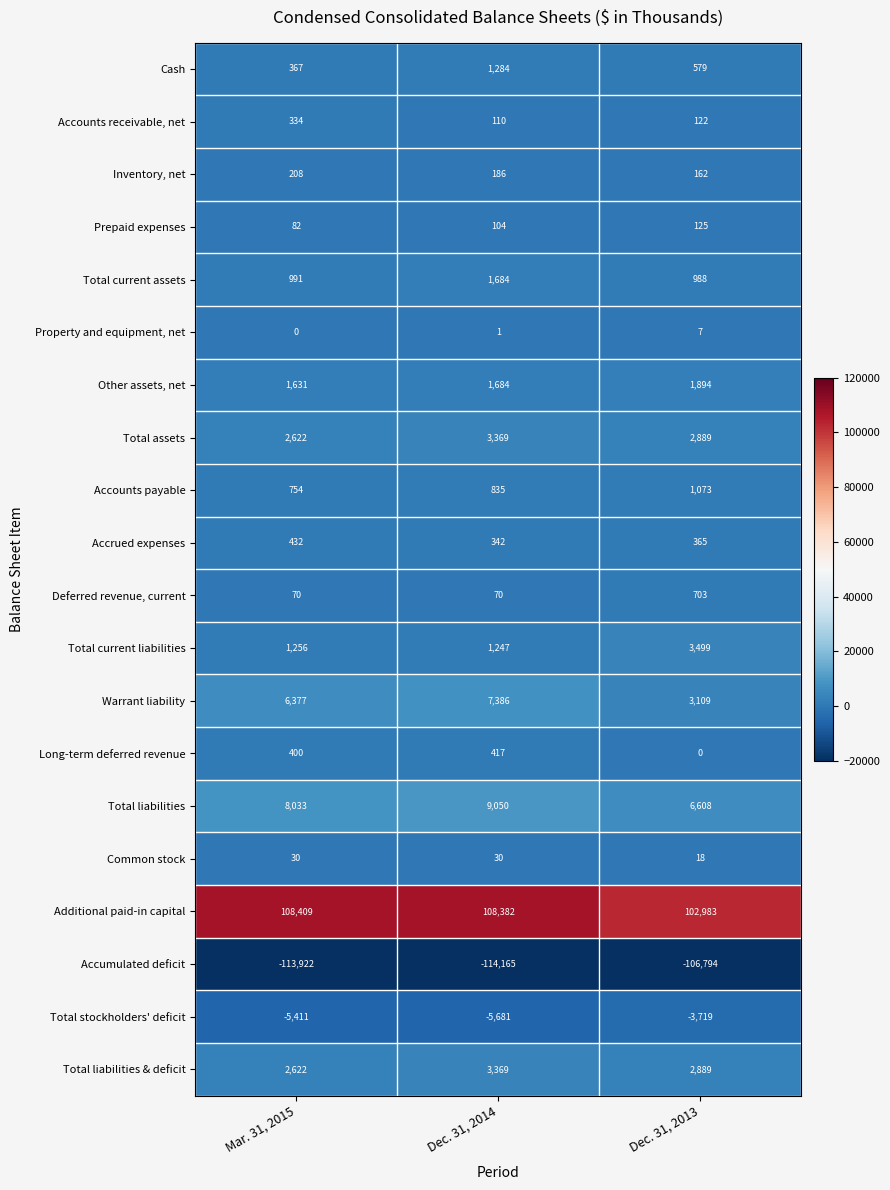

Which series has the widest spread of values?

Accumulated deficit